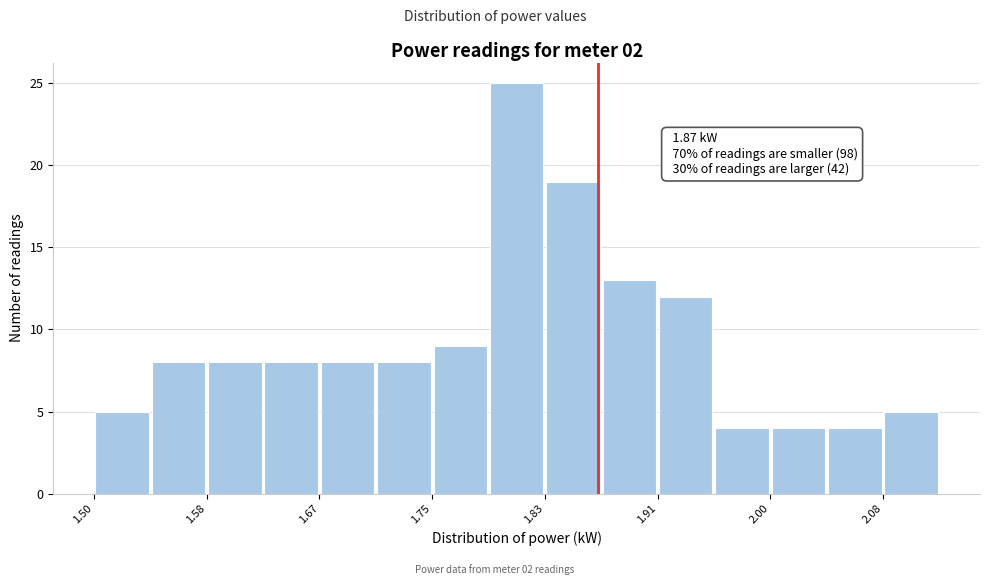

Which range on the x-axis has the tallest bar?

1.79 to 1.83